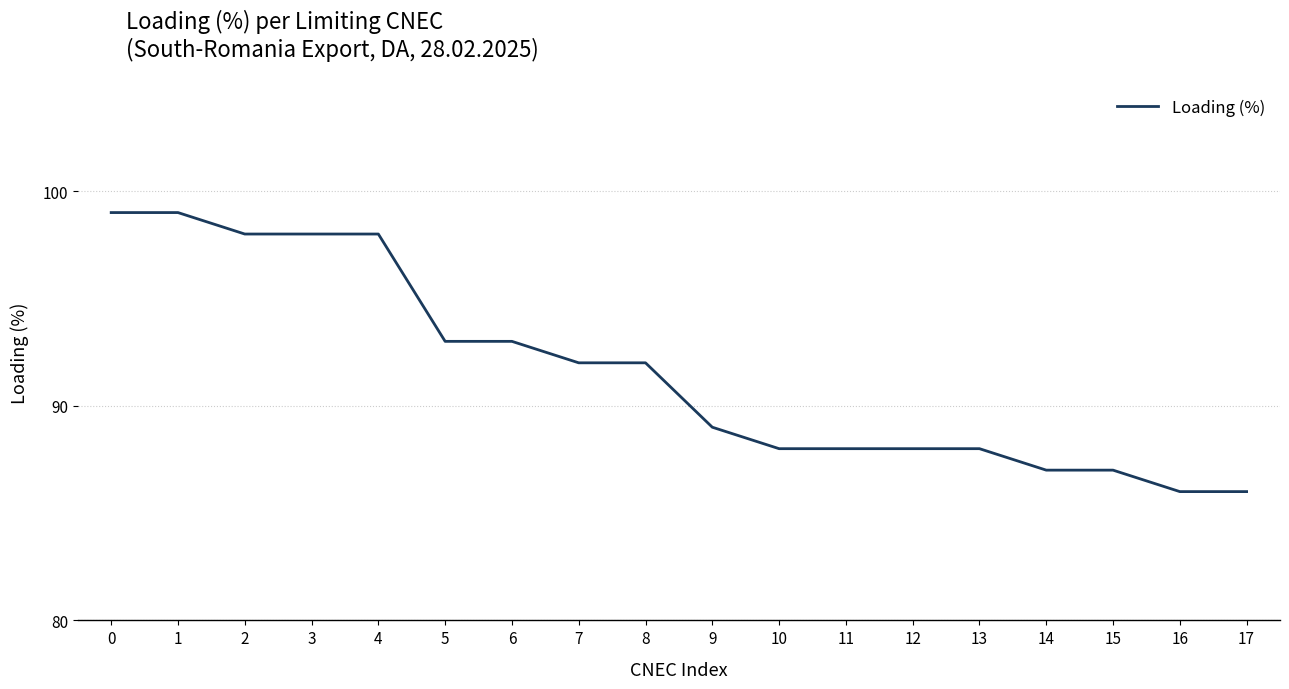

Is it true that the value at 4 is 98?

True